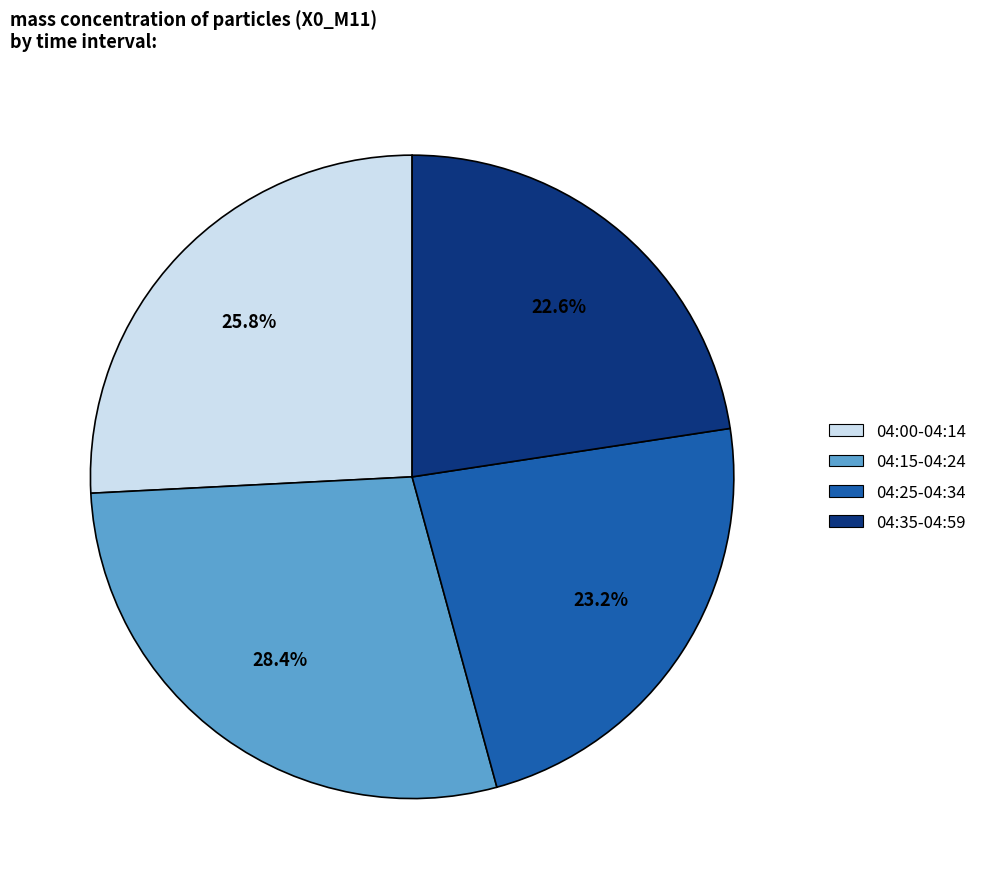

Is 04:35-04:59 the majority of the pie?

No